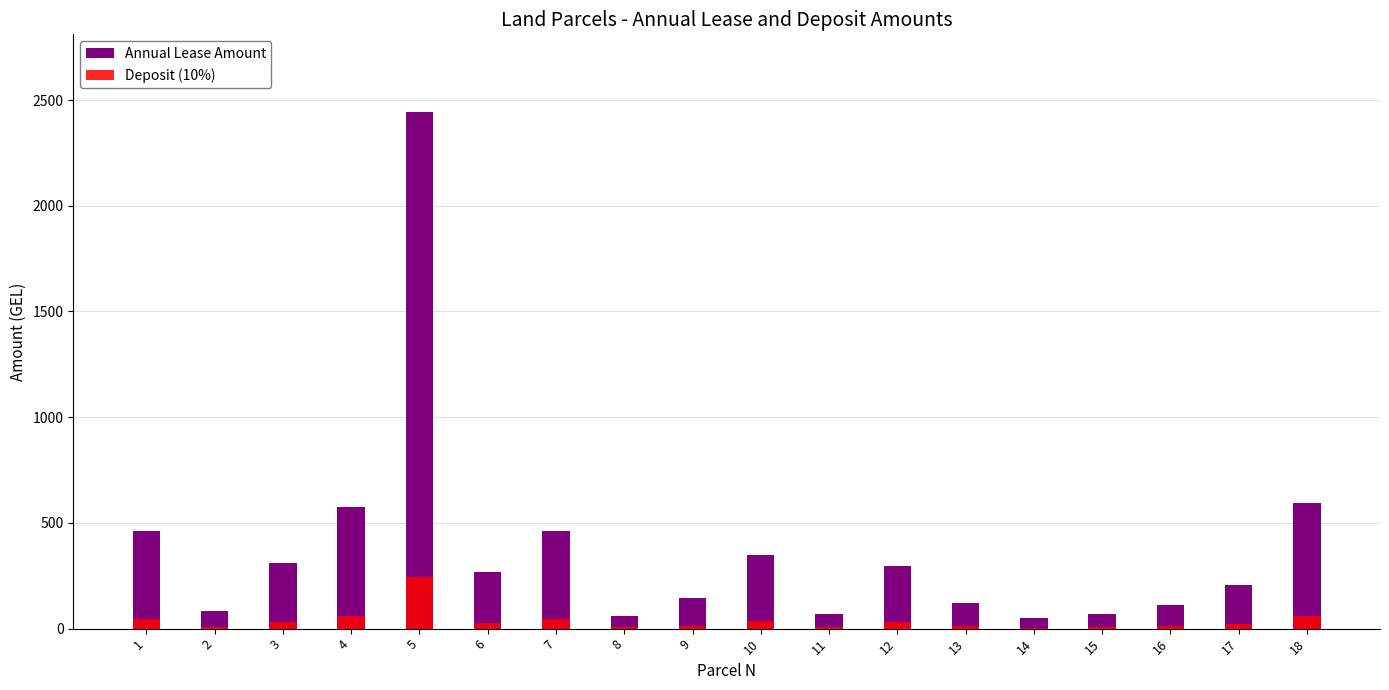

At which label does Deposit (10%) reach its minimum?

14